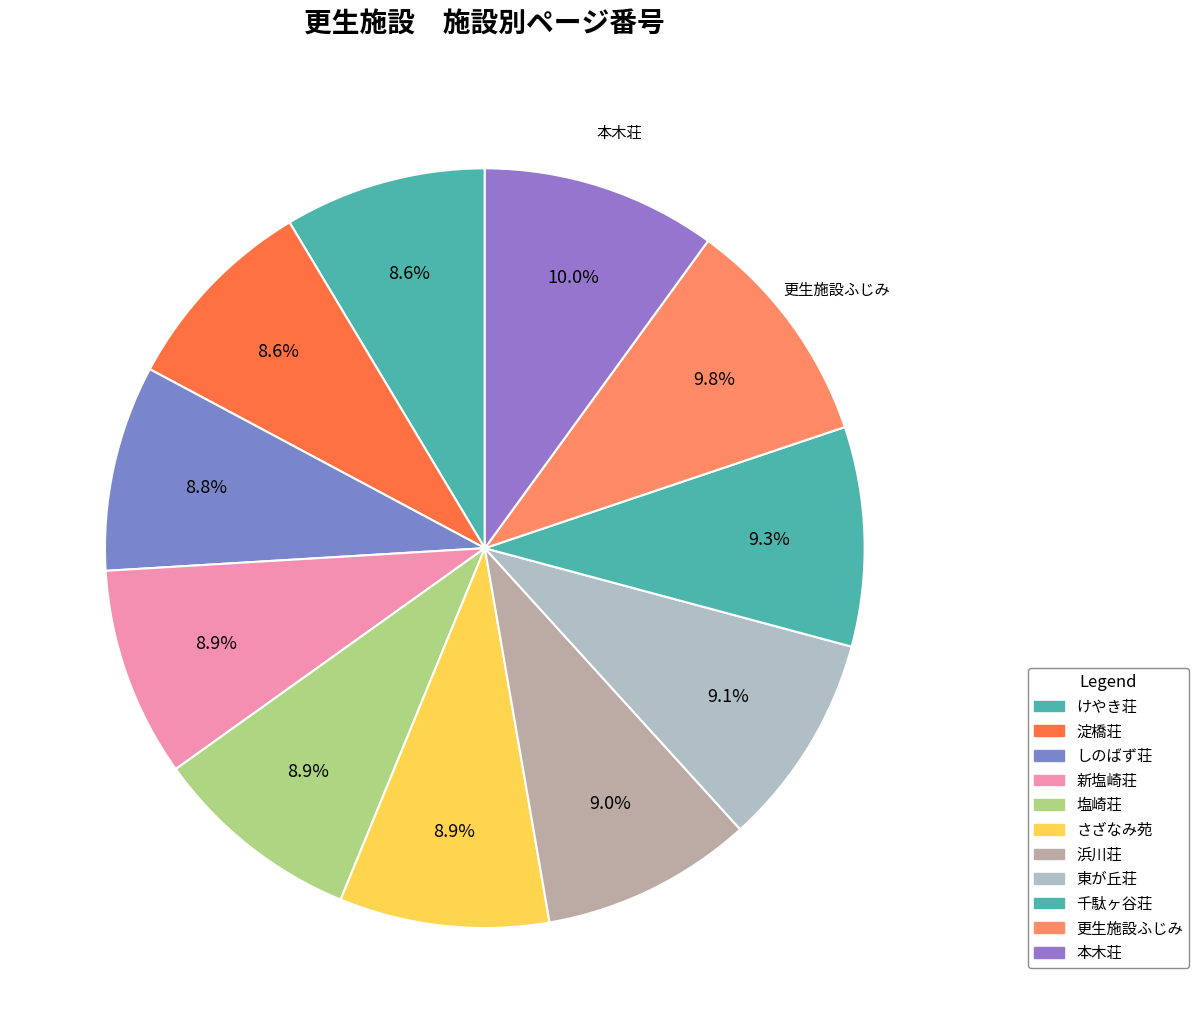

To the nearest percent, what is the average slice percentage?

9%